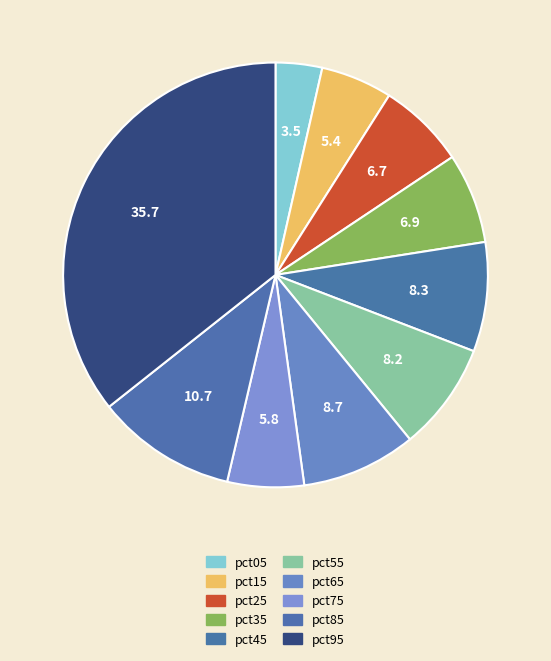

What is the largest slice in the pie chart?

pct95